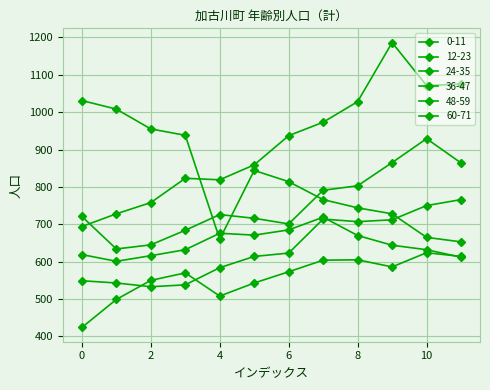

What is the sum of all 0-11 values?

6700